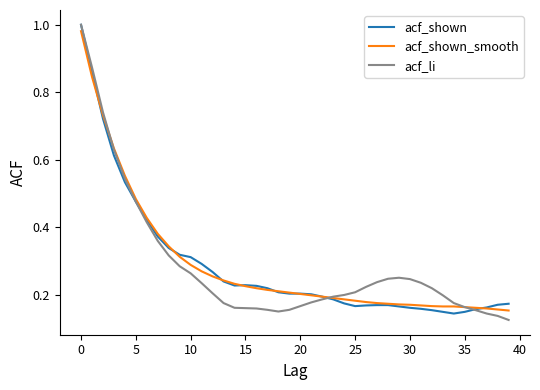

Where is the first local maximum for acf_li?

29